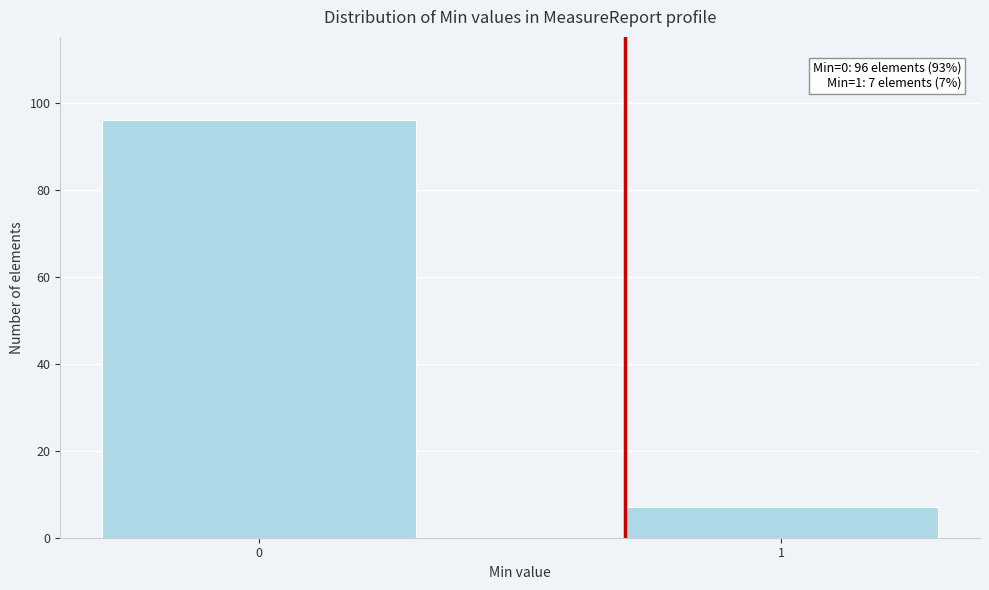

Reading left to right, list all the values displayed in this chart.

96	7